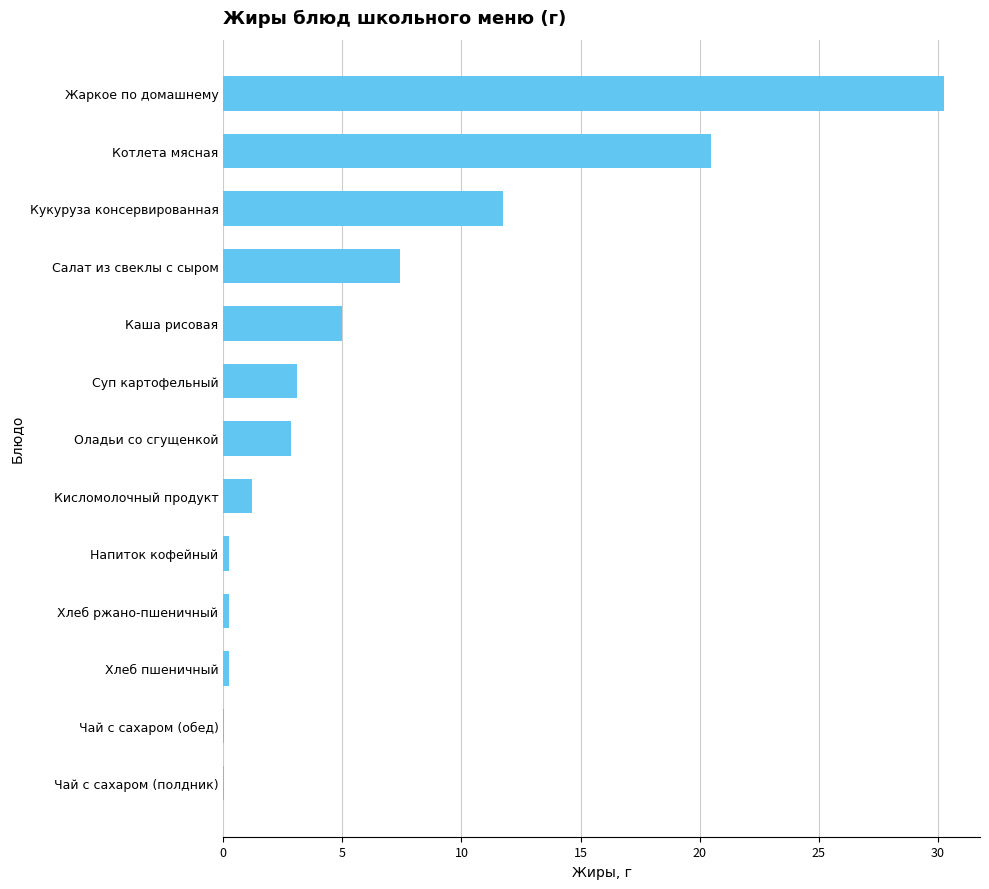

Count the number of values greater than 2.

7